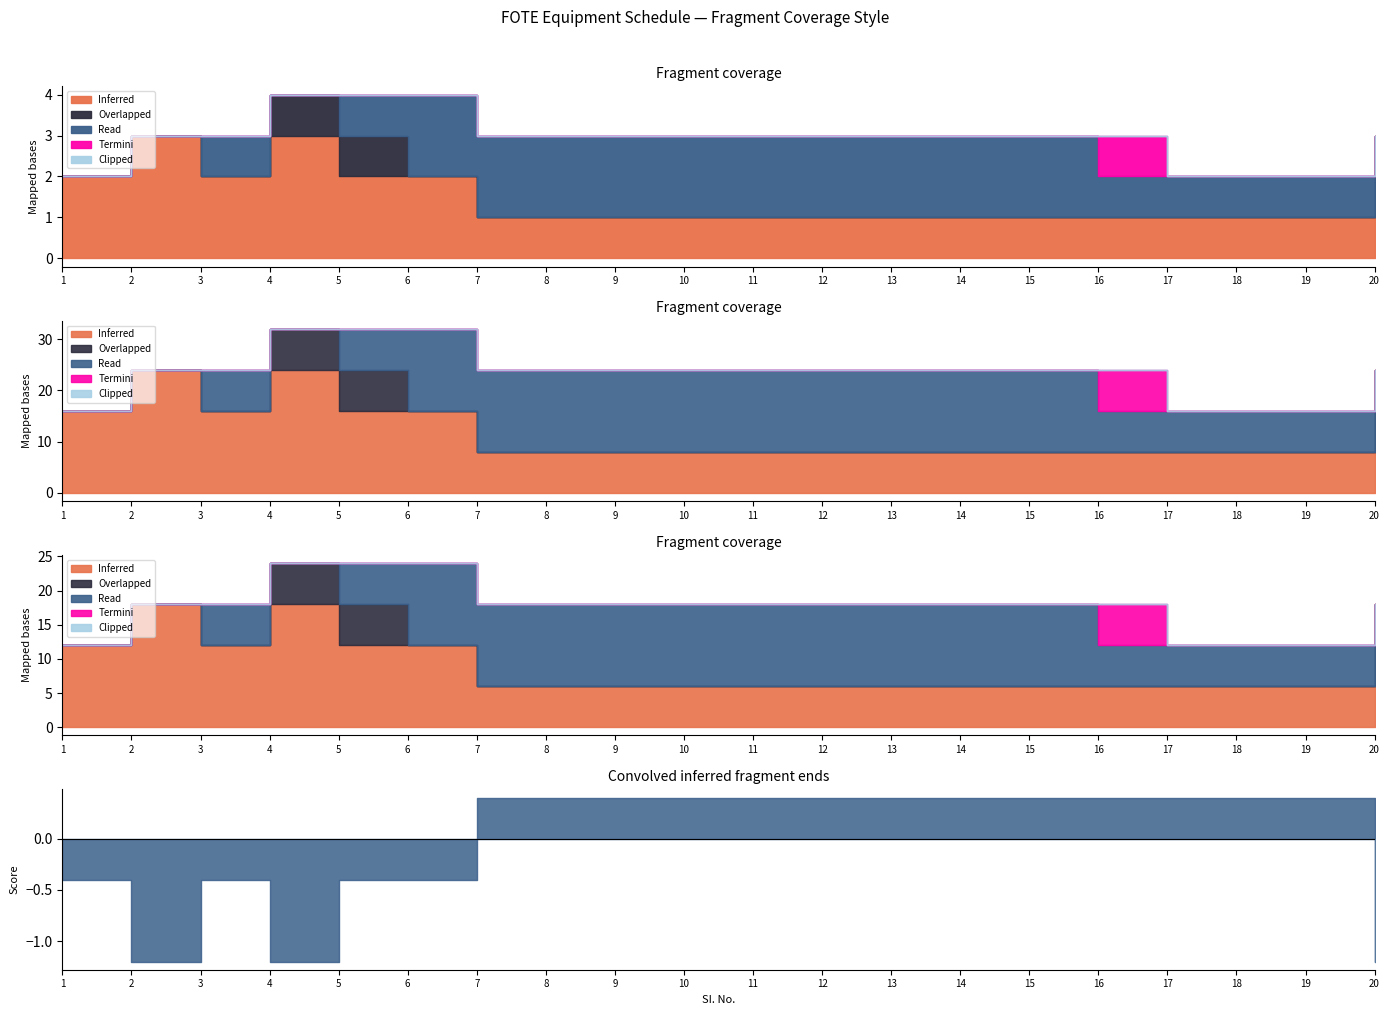

What is the maximum value for Termini?

1